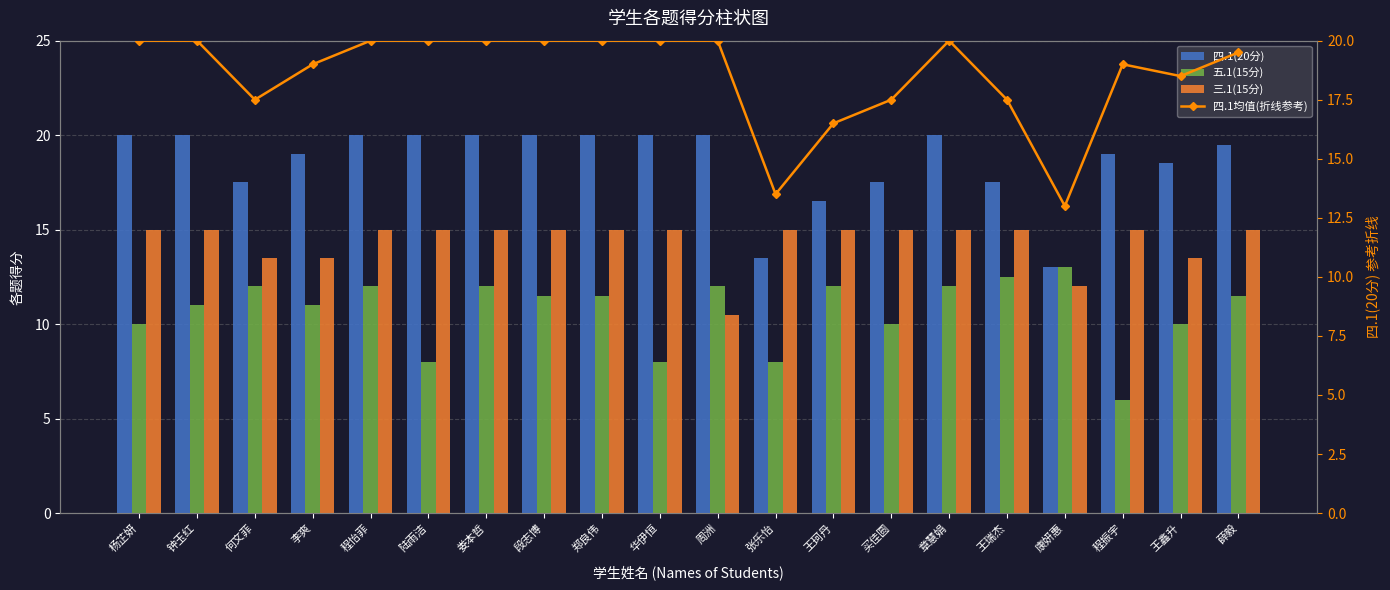

What position from the right is 程振宇?

3